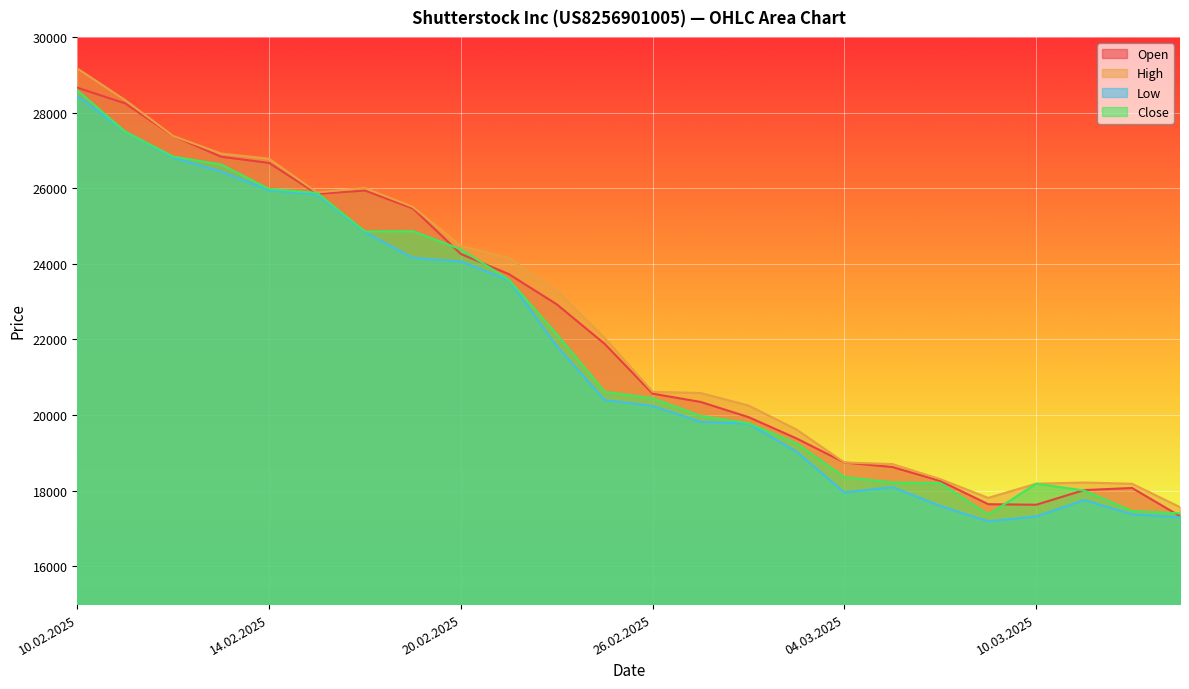

At which category does the chart reach its peak across all series?

10.02.2025